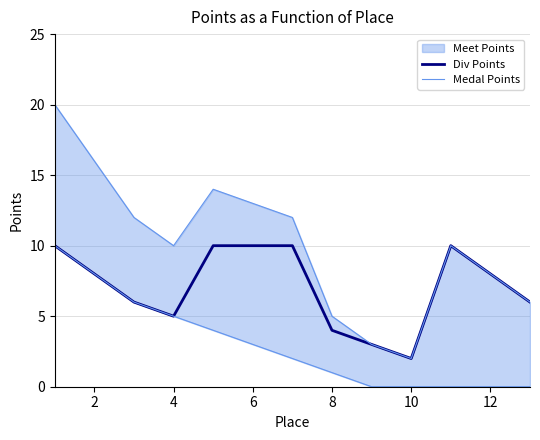

True or false: Div Points has a value of 10 at 6.

True